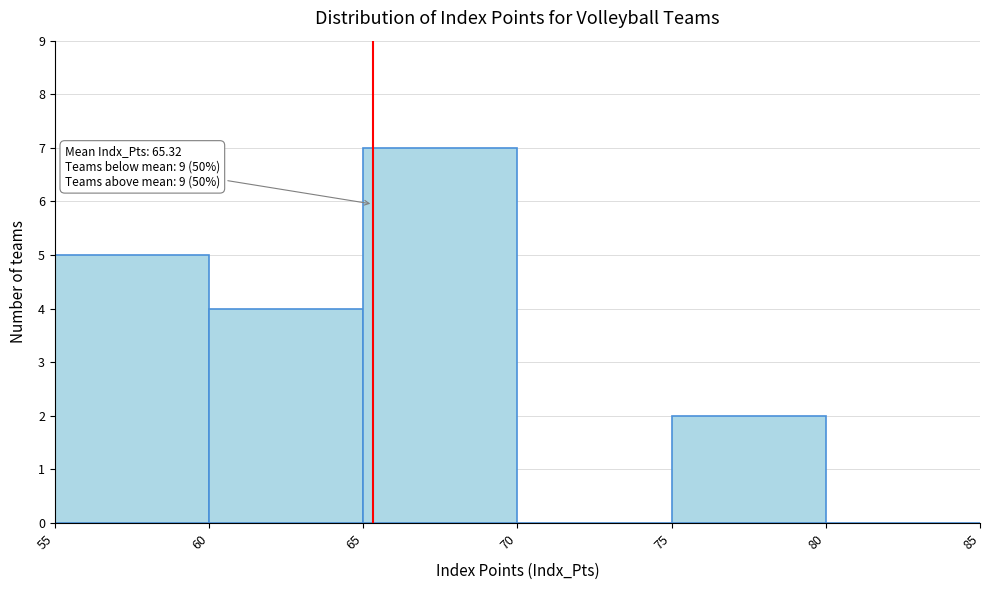

Over which range of the x-axis is the bar tallest?

65 to 70